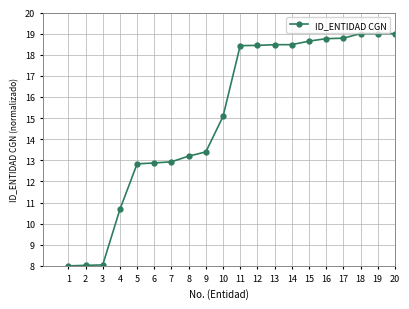

What is the sum of the values at 14 and 18?

37.5